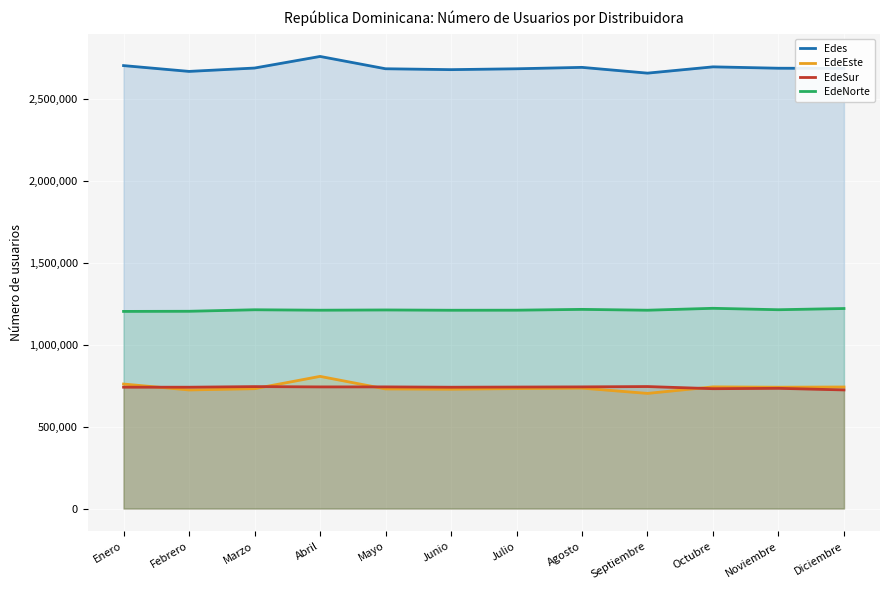

How many lines are shown in the chart?

4